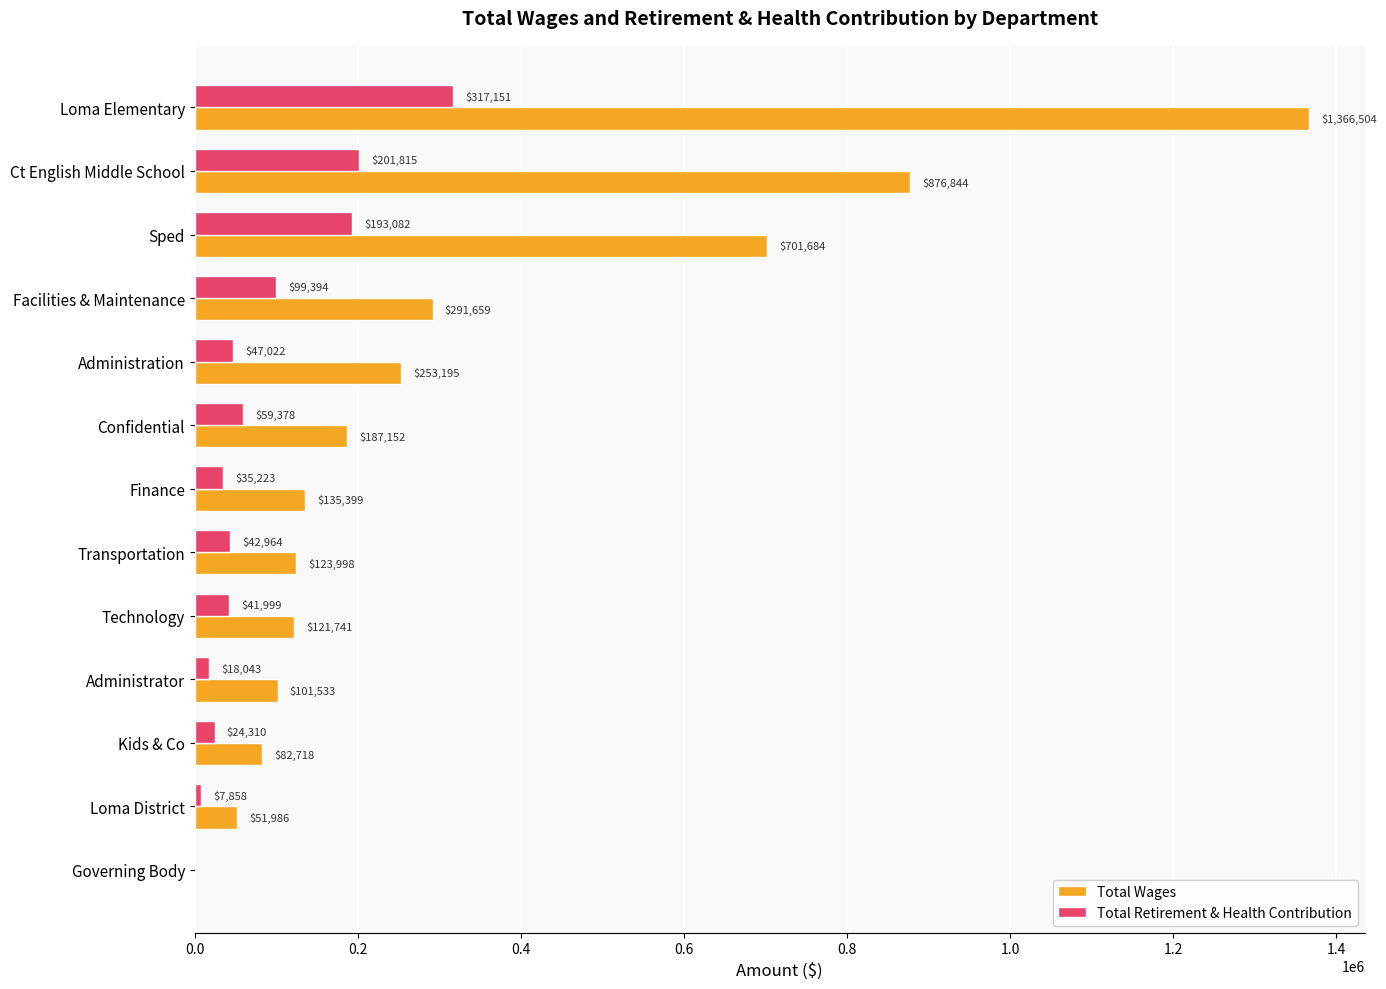

The value of Total Wages at Administration is 410422. True or false?

False